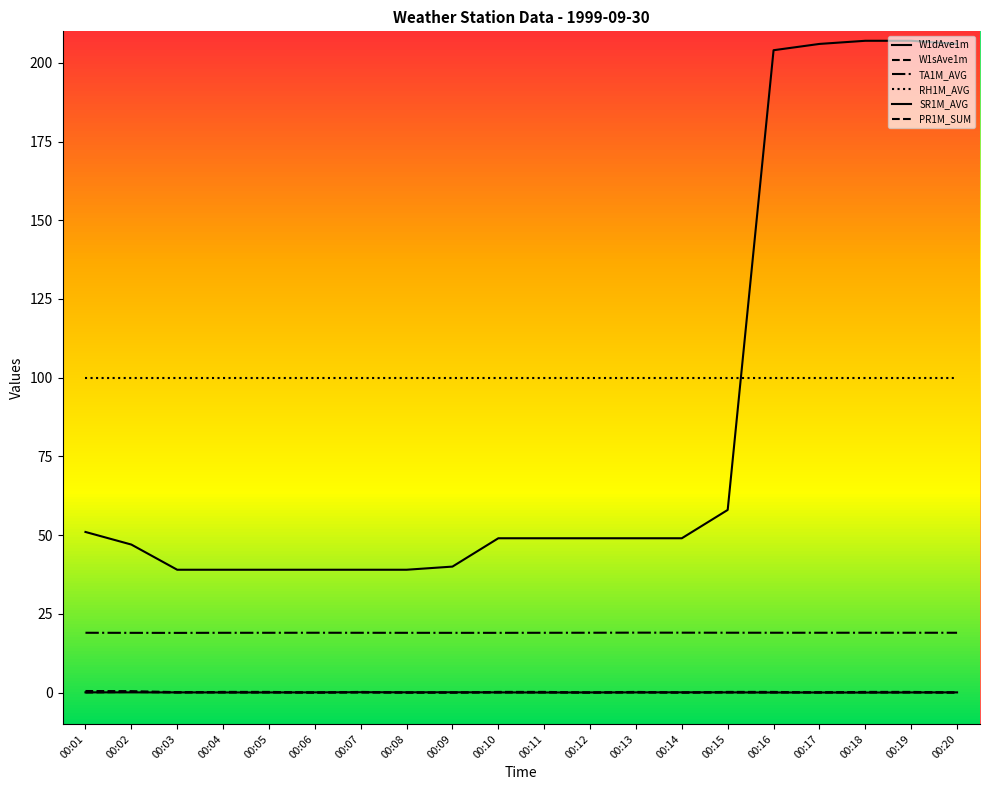

Count the W1sAve1m values in the range 0 to 1.

20